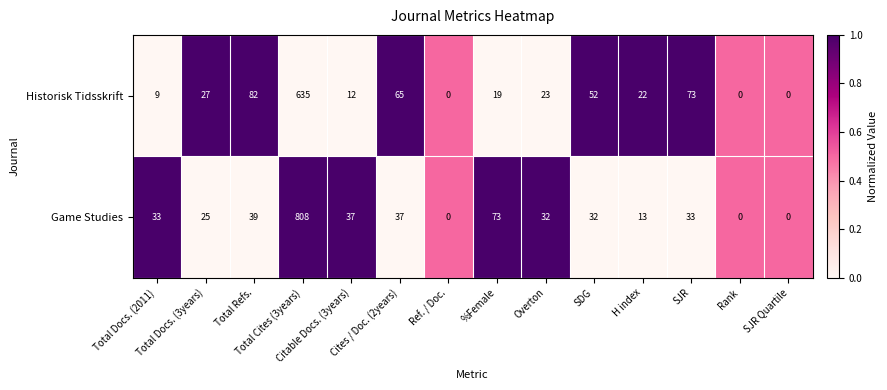

Between H index and SJR, which series saw the biggest shift?

Historisk Tidsskrift